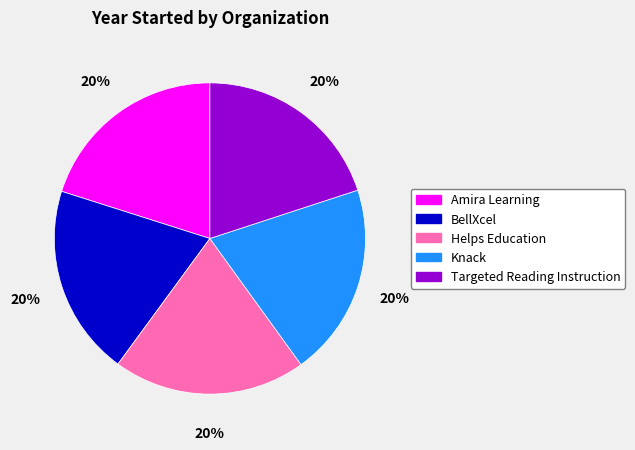

To the nearest percent, what percentage of the pie is Amira Learning?

20%